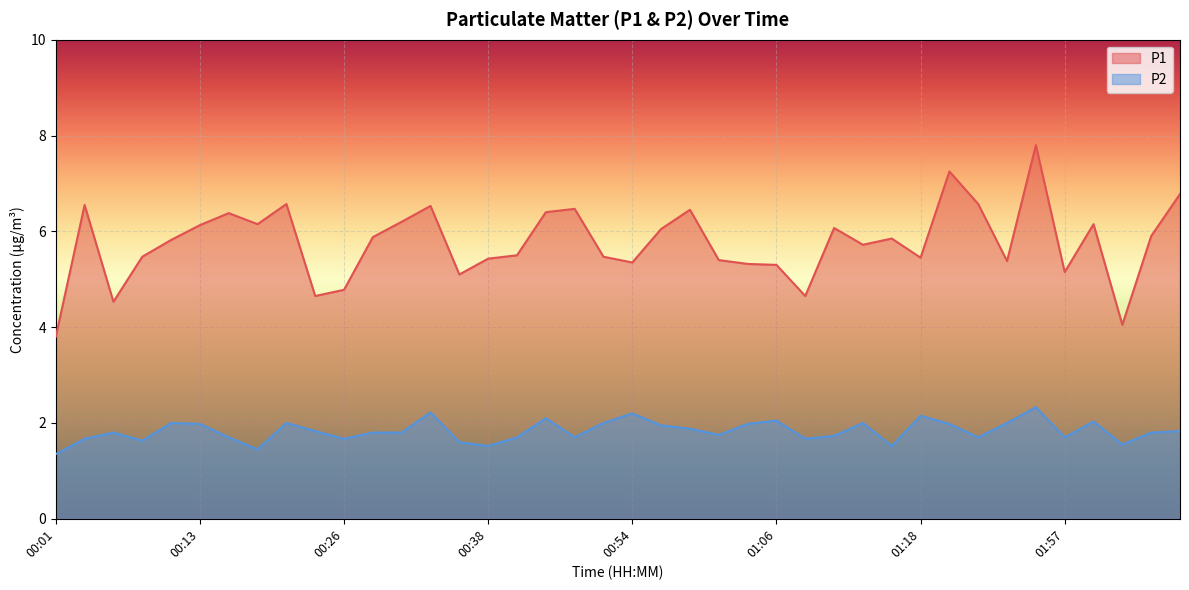

Rank the series at 01:57 from lowest to highest value.

P2, P1